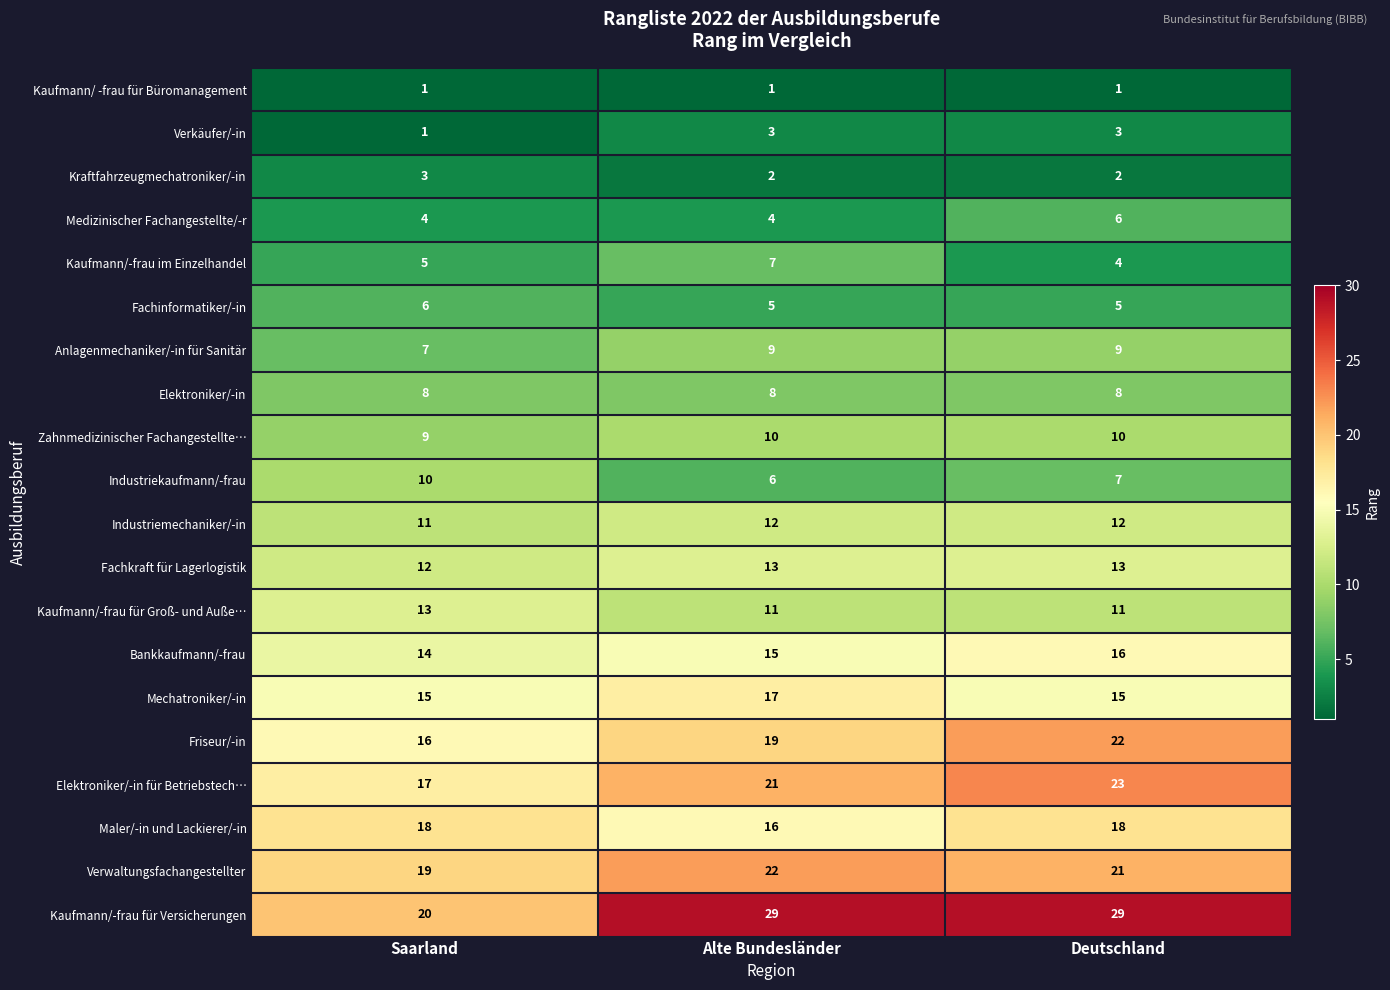

At which category is the sum across all series the highest?

Deutschland